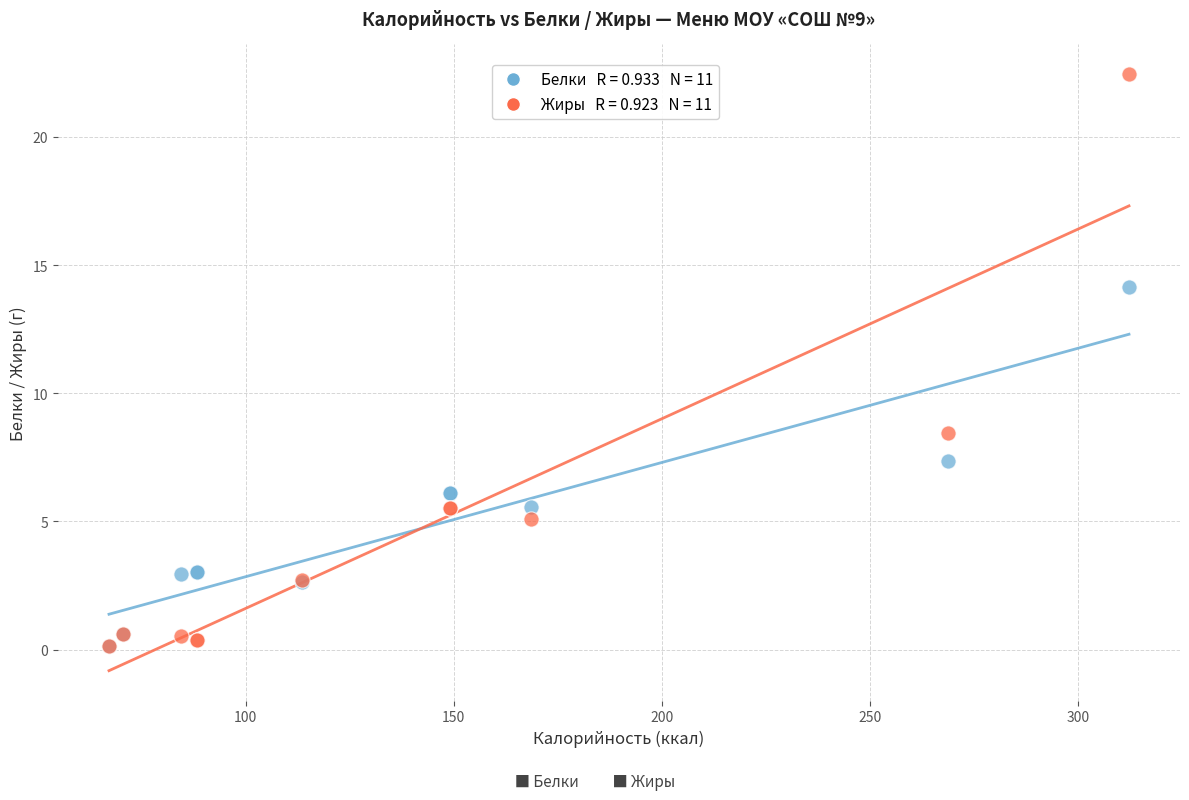

Across all series, what Y value is closest to 11?

8.5